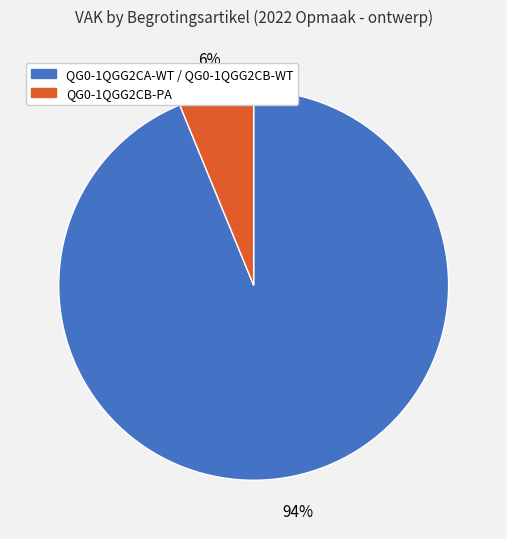

How many segments does this pie chart have?

2